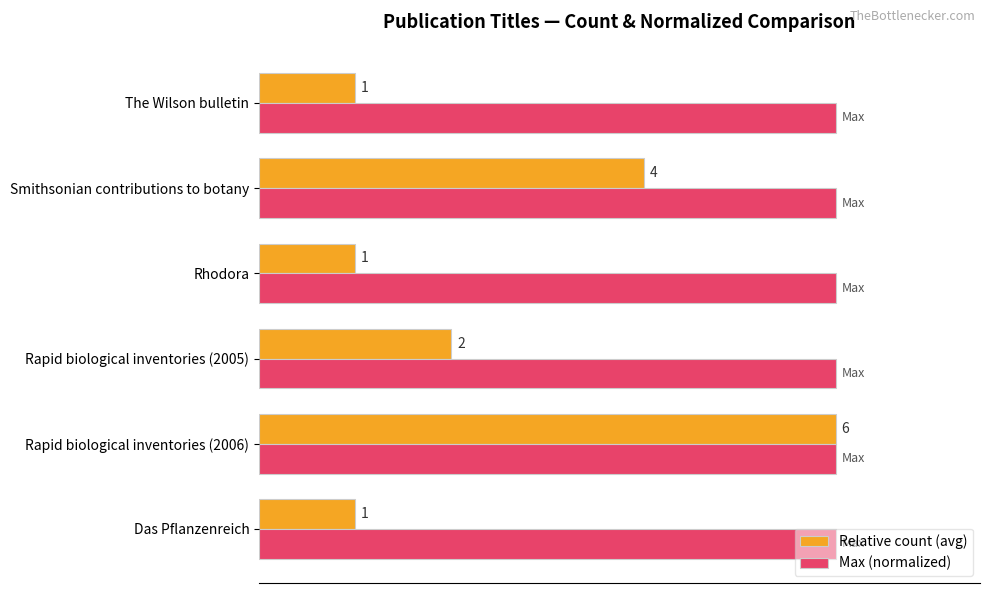

Rank the series by their average value, from highest to lowest.

Max (normalized), Relative count (avg)